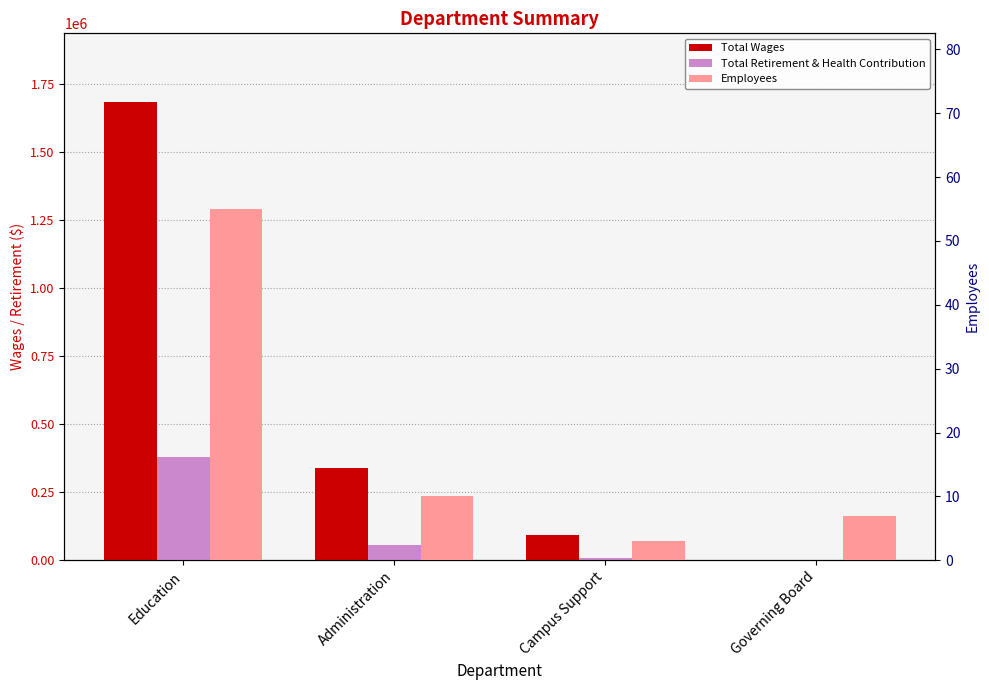

Is it true that Total Wages equals 91538 at Campus Support?

True